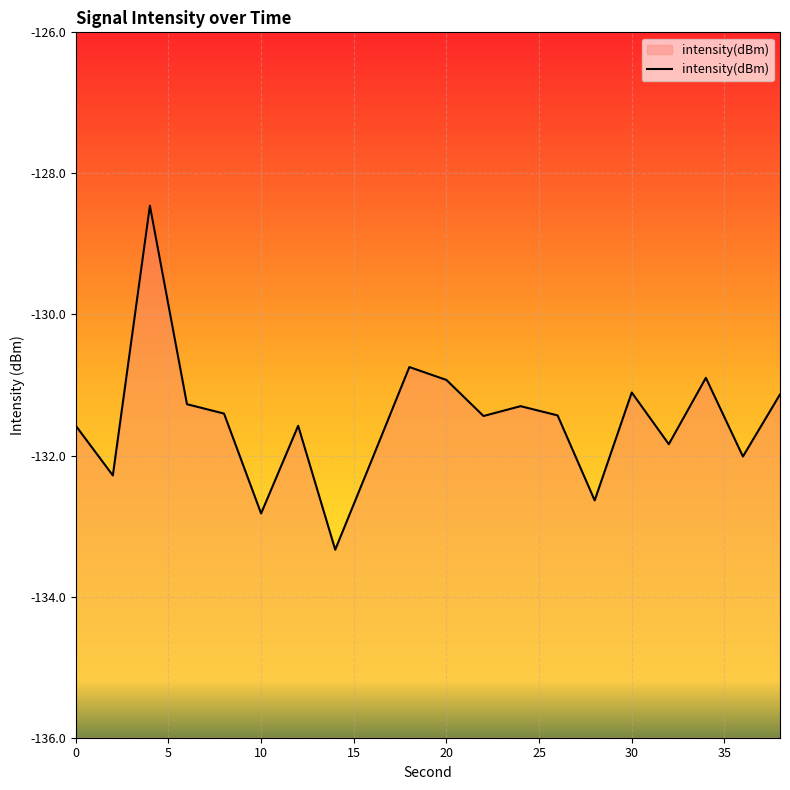

How many lines are shown in the chart?

1